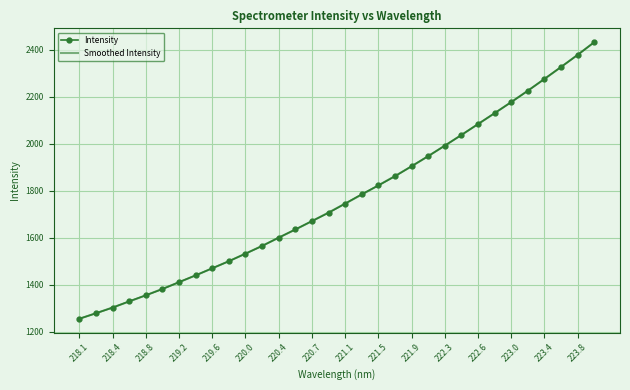

What are all the series names shown in the legend?

Intensity, Smoothed Intensity